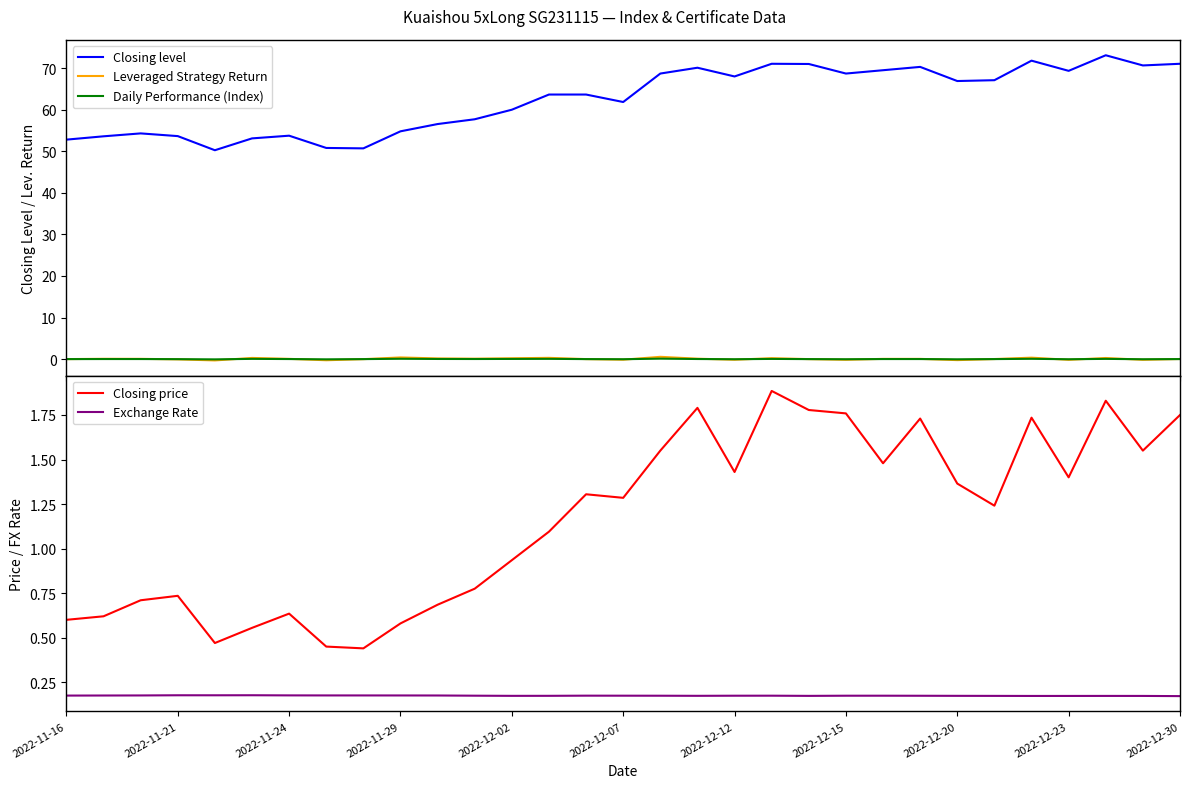

Reading right to left, what are all the values shown in this chart?

Closing level: 71.0	70.7	73.1	69.3	71.8	67.1	66.9	70.3	69.5	68.7	71.0	71.0	68.0	70.1	68.7	61.9	63.6	63.6	60.0	57.7	56.5	54.8	50.7	50.8	53.8	53.1	50.2	53.6	54.3	53.6	52.8
Leveraged Strategy Return: 0.0	-0.2	0.3	-0.2	0.3	0.0	-0.2	0.1	0.1	-0.2	-0.0	0.2	-0.2	0.1	0.6	-0.1	-0.0	0.3	0.2	0.1	0.2	0.4	-0.0	-0.3	0.1	0.3	-0.3	-0.1	0.1	0.1	0.0
Daily Performance (Index): 0.0	-0.0	0.1	-0.0	0.1	0.0	-0.0	0.0	0.0	-0.0	-0.0	0.0	-0.0	0.0	0.1	-0.0	0.0	0.1	0.0	0.0	0.0	0.1	-0.0	-0.1	0.0	0.1	-0.1	-0.0	0.0	0.0	0.0
Closing price: 1.8	1.6	1.8	1.4	1.7	1.2	1.4	1.7	1.5	1.8	1.8	1.9	1.4	1.8	1.6	1.3	1.3	1.1	0.9	0.8	0.7	0.6	0.4	0.5	0.6	0.6	0.5	0.7	0.7	0.6	0.6
Exchange Rate: 0.2	0.2	0.2	0.2	0.2	0.2	0.2	0.2	0.2	0.2	0.2	0.2	0.2	0.2	0.2	0.2	0.2	0.2	0.2	0.2	0.2	0.2	0.2	0.2	0.2	0.2	0.2	0.2	0.2	0.2	0.2